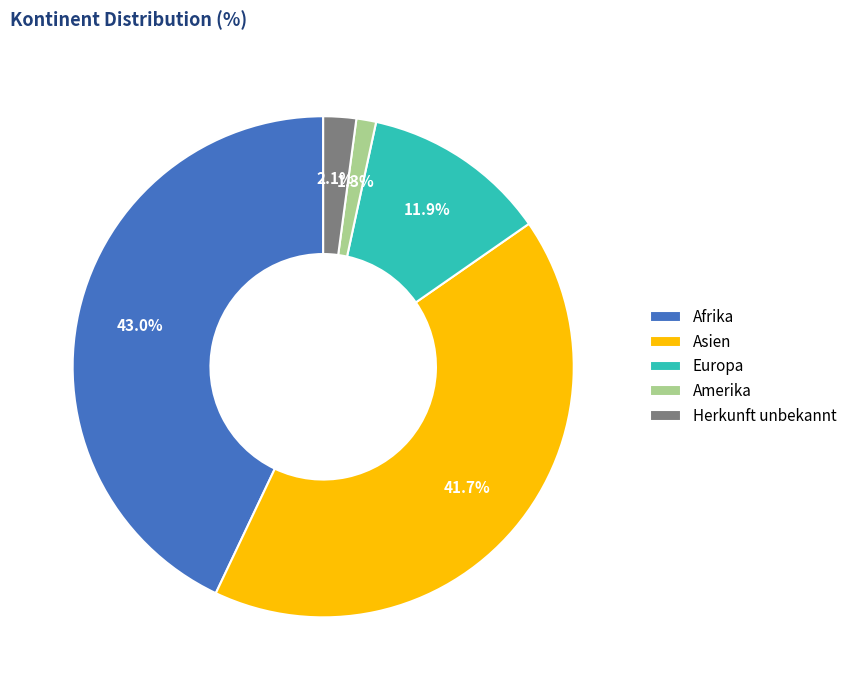

What percentage is the Herkunft unbekannt slice, to the nearest percent?

2%